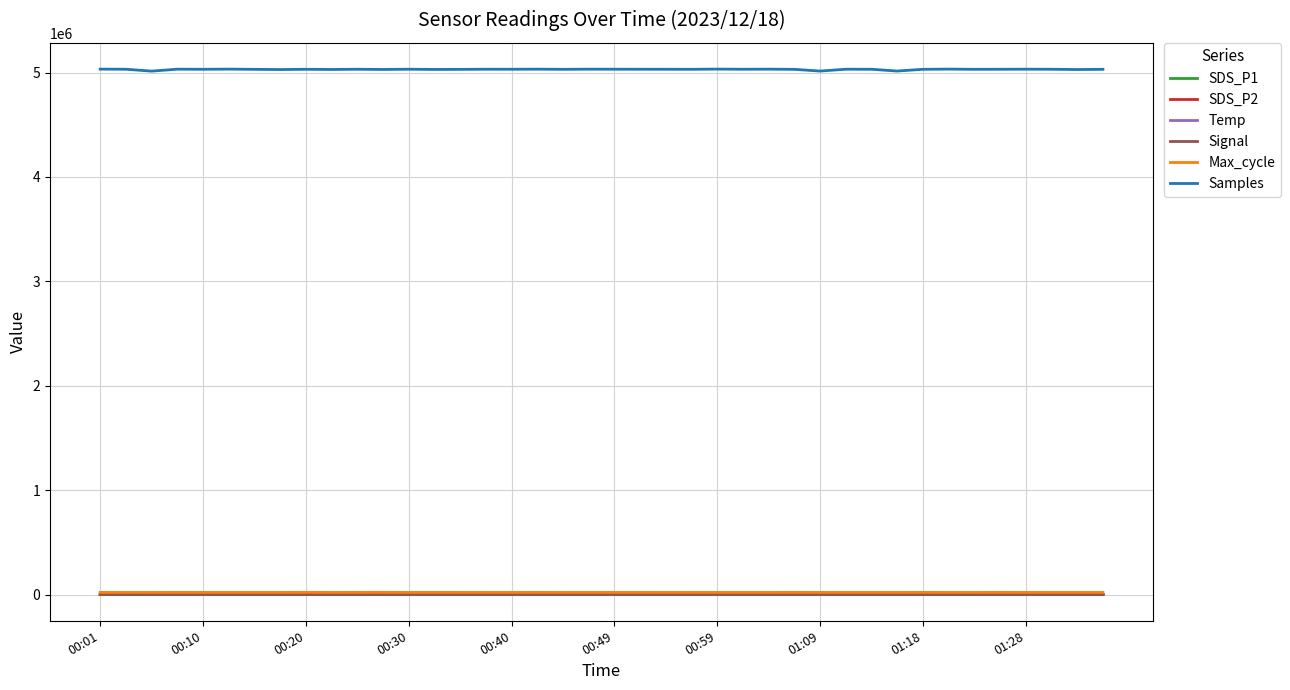

At how many categories does at least one series exceed 1207308?

40